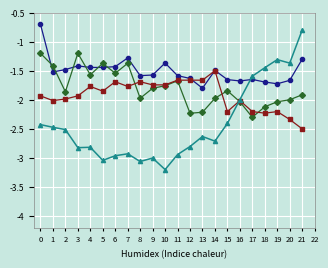

Which label corresponds to the smallest value in the chart?

10